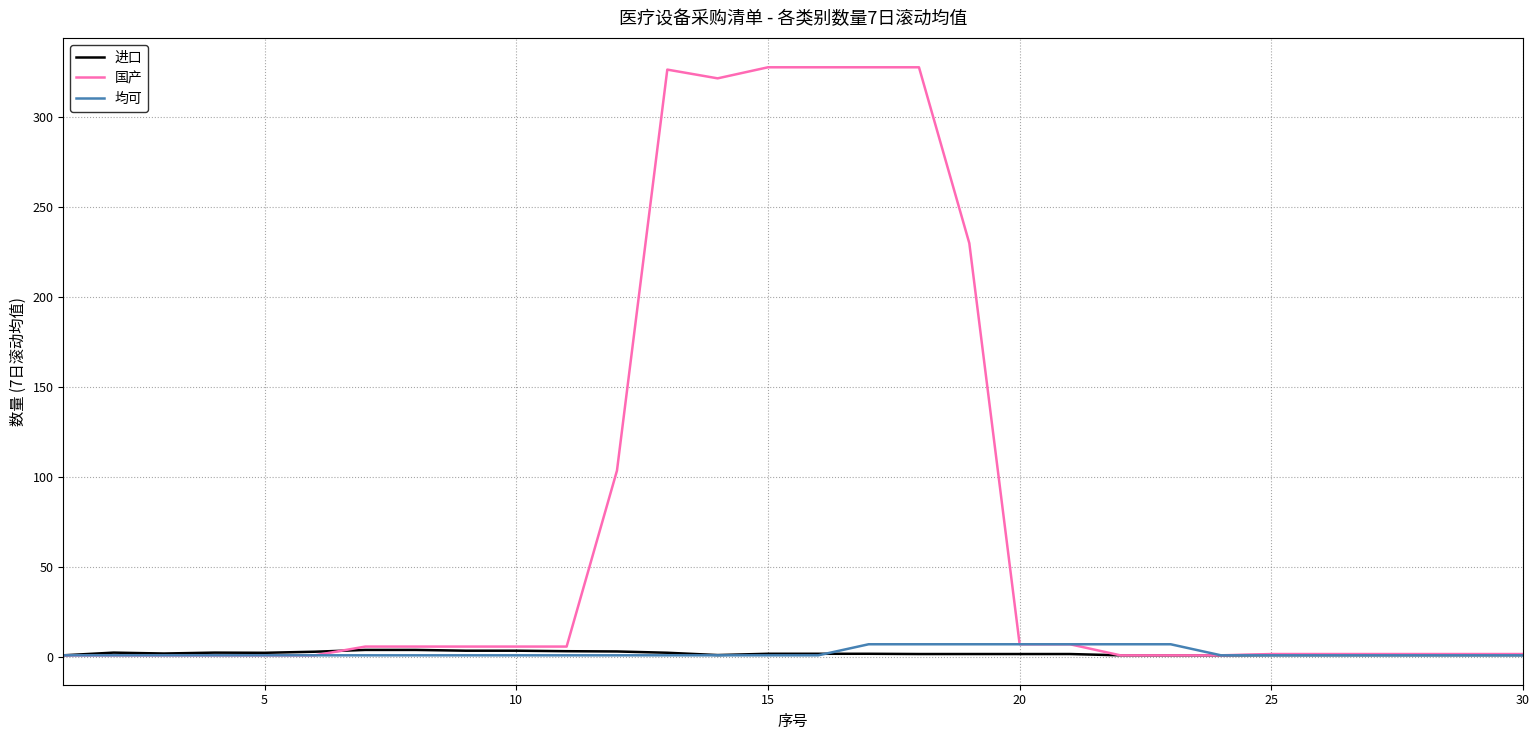

Which series has the largest total across all categories?

国产